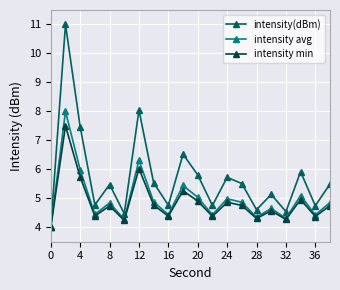

What are all the series names shown in the legend?

intensity(dBm), intensity avg, intensity min